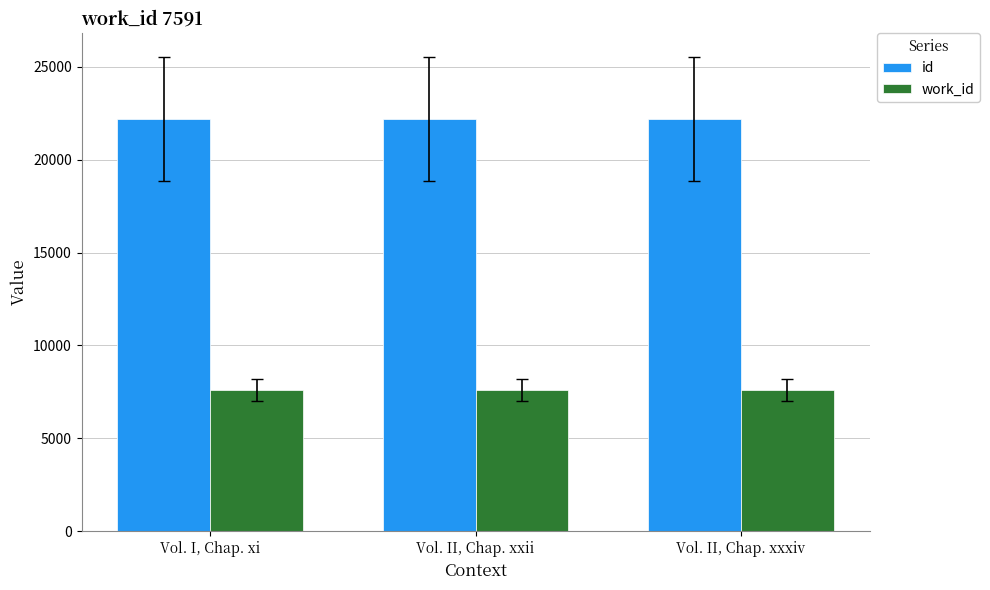

What is the spread (max minus min) of values at Vol. II, Chap. xxii?

14604